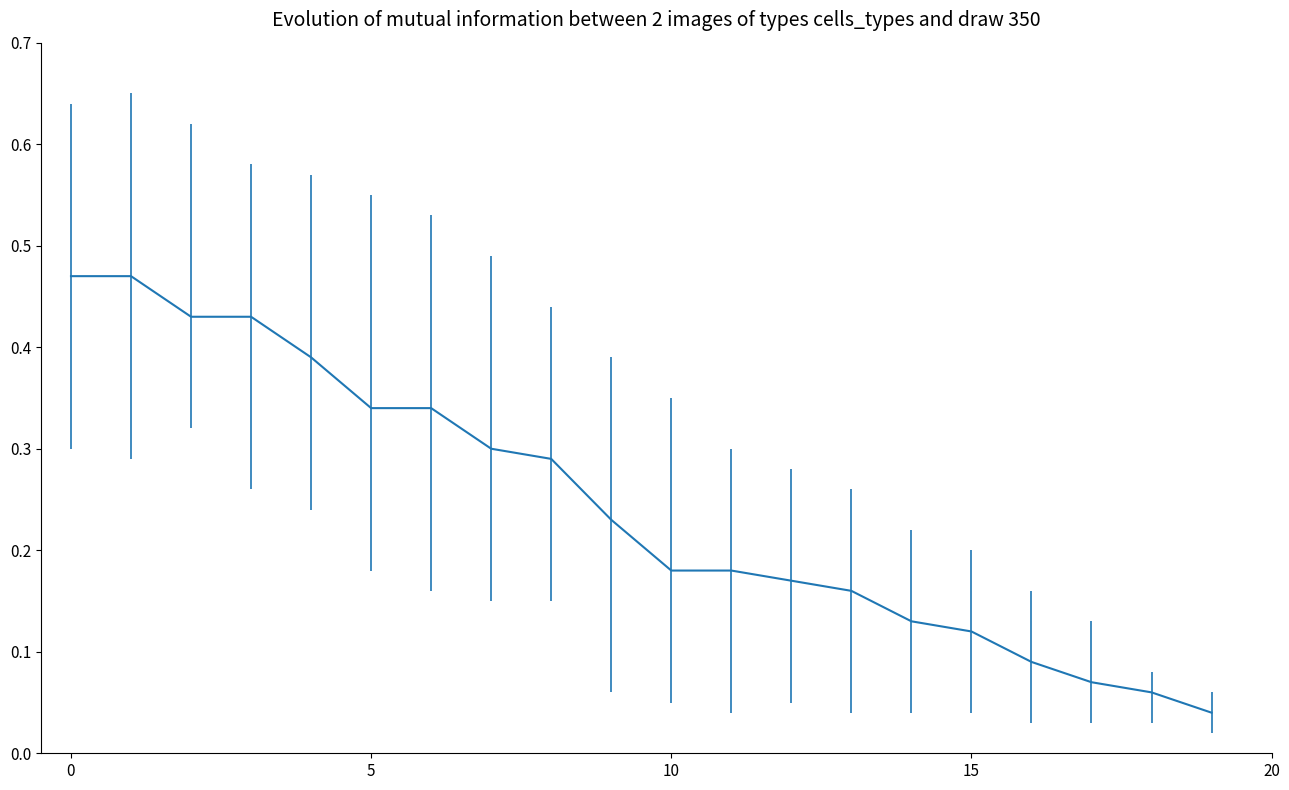

Where is the data nearest to the value 0?

19